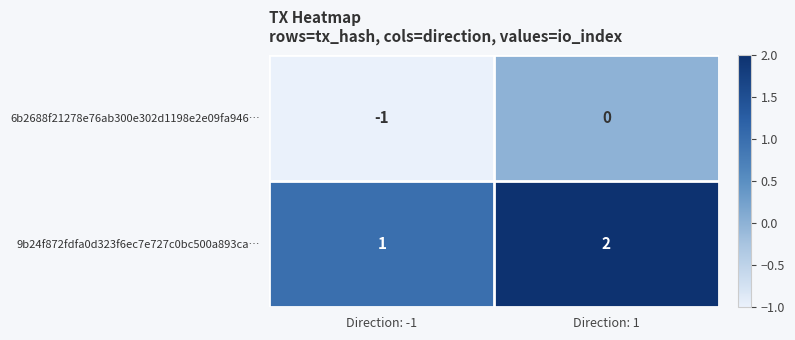

At Direction: -1, list the series in order from largest to smallest.

9b24f872fdfa0d323f6ec7e727c0bc500a893ca…, 6b2688f21278e76ab300e302d1198e2e09fa946…